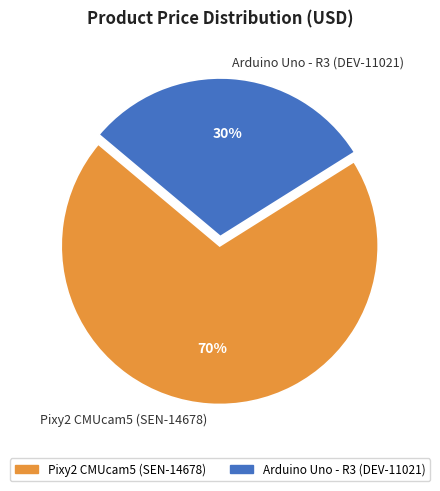

True or false: Pixy2 CMUcam5 (SEN-14678) accounts for 59% of the total.

False